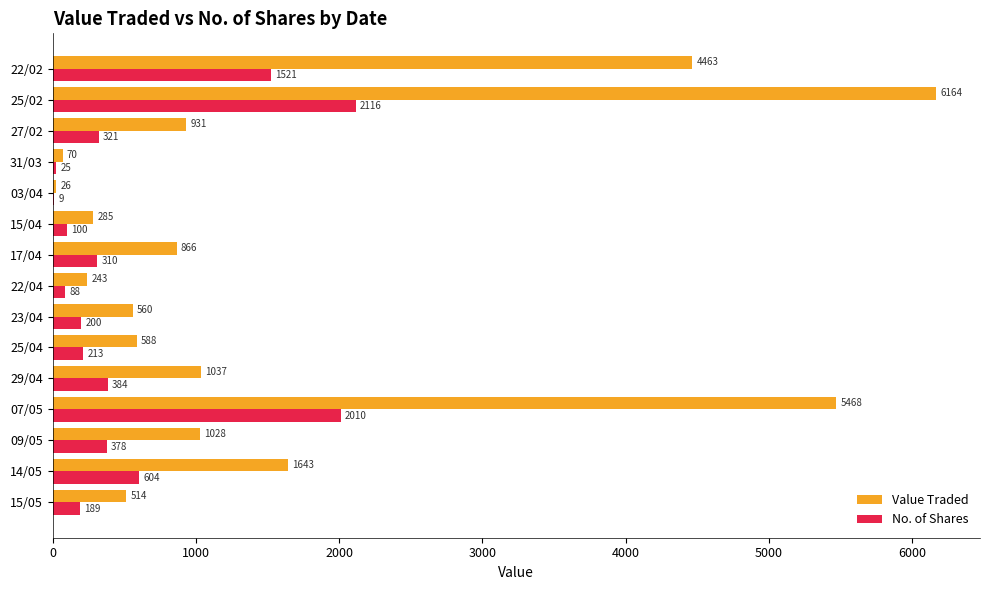

The value of No. of Shares at 15/05 is 189. True or false?

True